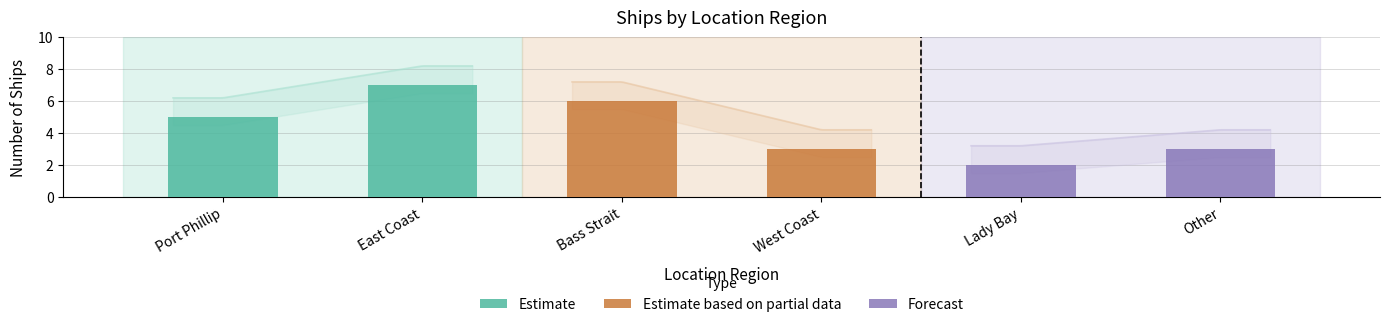

Are the bars grouped side by side (vs. stacked)?

No